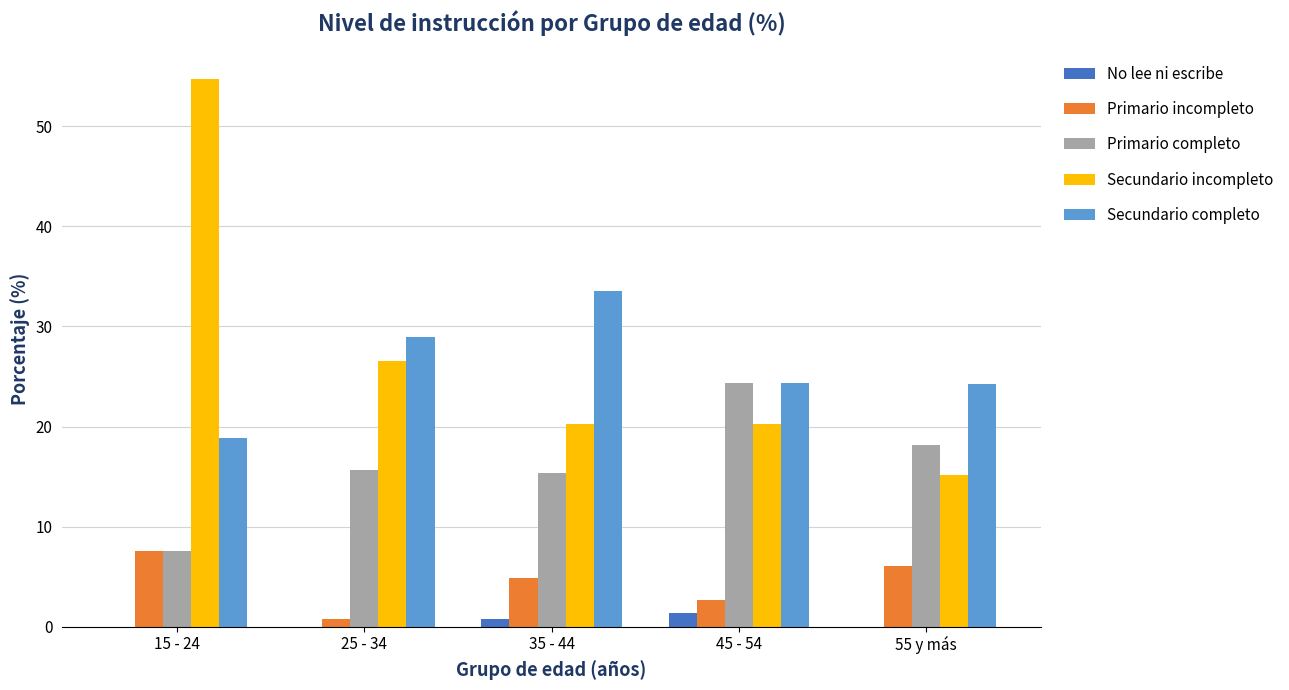

What is the maximum value for Primario completo?

24.3